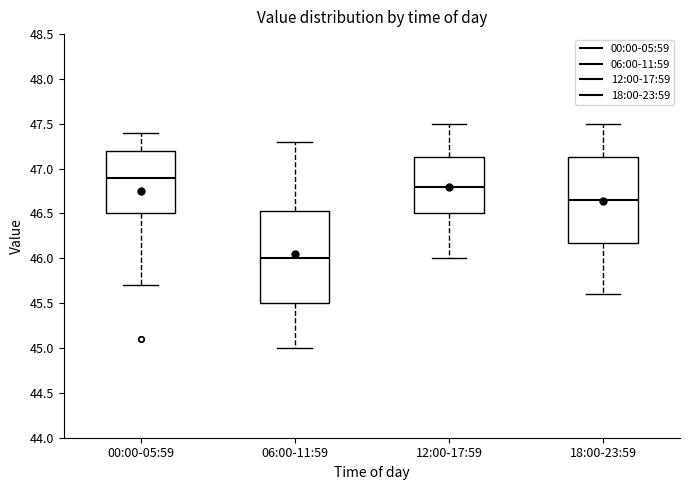

Which box is the tallest, from its lower edge to its upper edge?

06:00-11:59